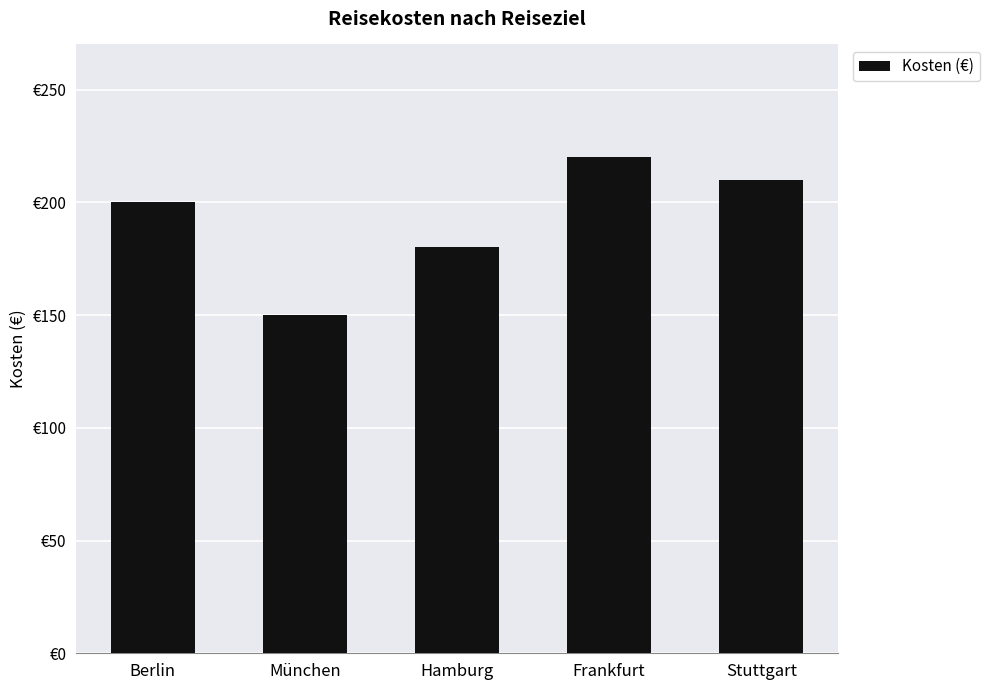

The chart shows a value of 77 at Stuttgart. True or false?

False